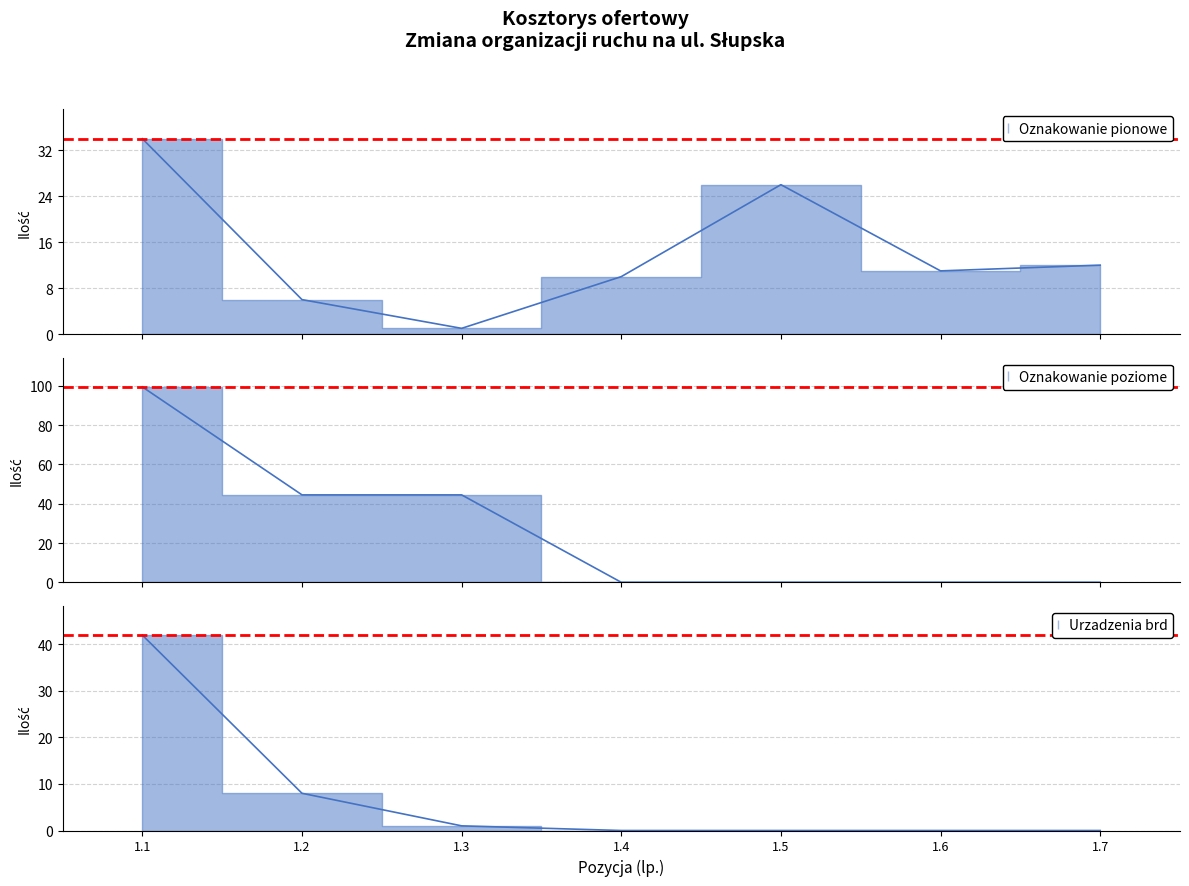

List the series in order of their peak value, highest first.

Oznakowanie poziome, Urzadzenia brd, Oznakowanie pionowe